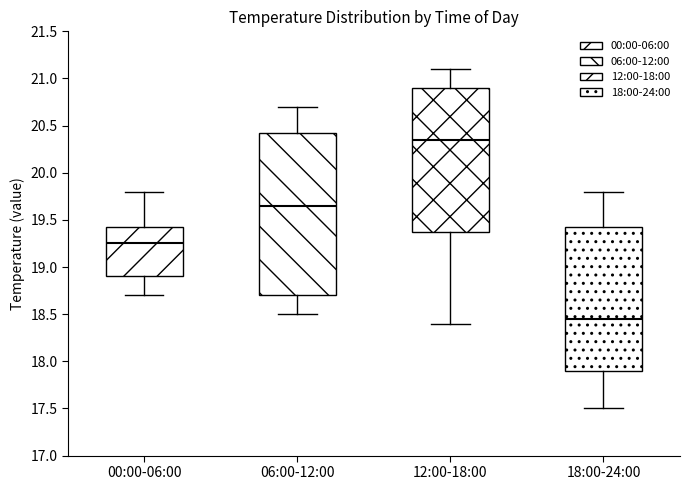

Reading left to right, transcribe this box plot: for each box, give where its median line is, the range the box spans, and where its two whiskers end, as read against the y-axis. The values are not printed on the chart, so give them approximately, as read against the axis.

00:00-06:00: median 19.25, box 18.90 to 19.45, whiskers 18.70 to 19.80
06:00-12:00: median 19.65, box 18.70 to 20.45, whiskers 18.50 to 20.70
12:00-18:00: median 20.35, box 19.40 to 20.90, whiskers 18.40 to 21.10
18:00-24:00: median 18.45, box 17.90 to 19.45, whiskers 17.50 to 19.80